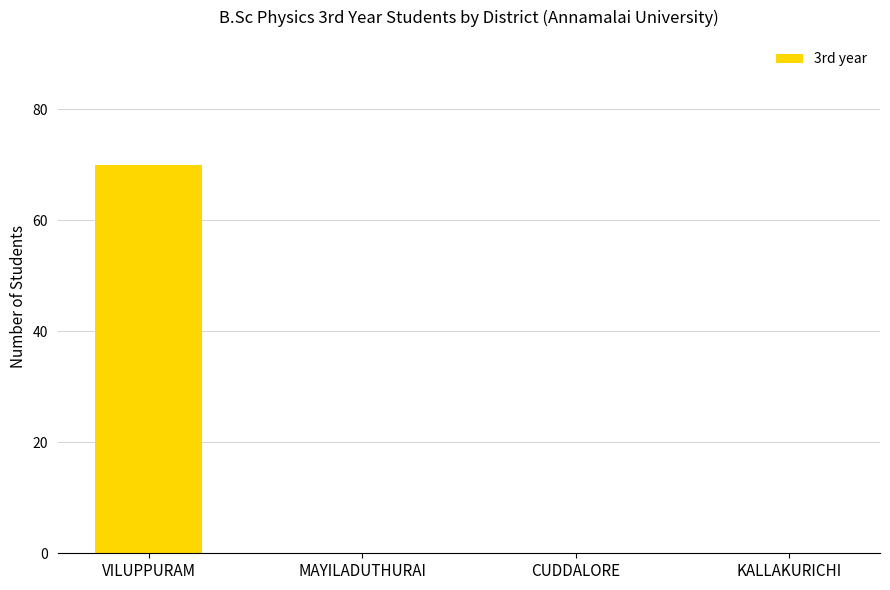

What is the change in value from VILUPPURAM to CUDDALORE?

-70